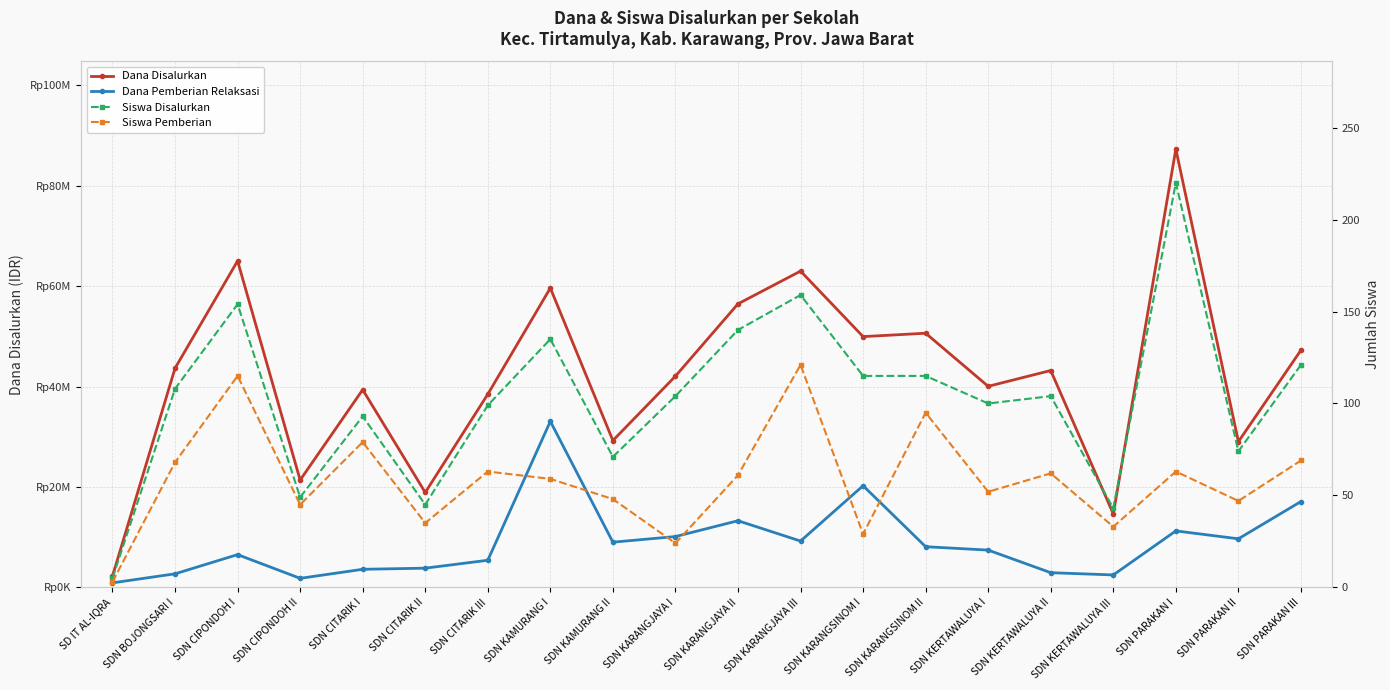

Does the chart have visible grid lines?

Yes